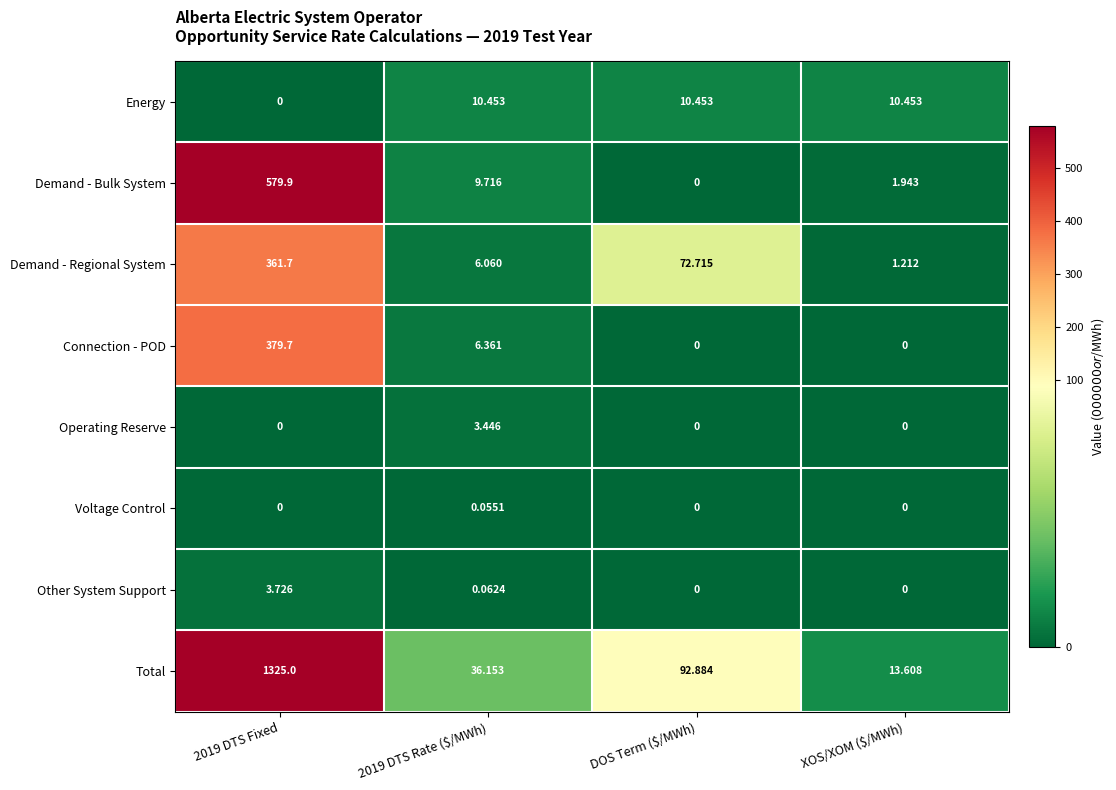

List the series in order of their peak value, highest first.

Total, Demand - Bulk System, Connection - POD, Demand - Regional System, Energy, Other System Support, Operating Reserve, Voltage Control